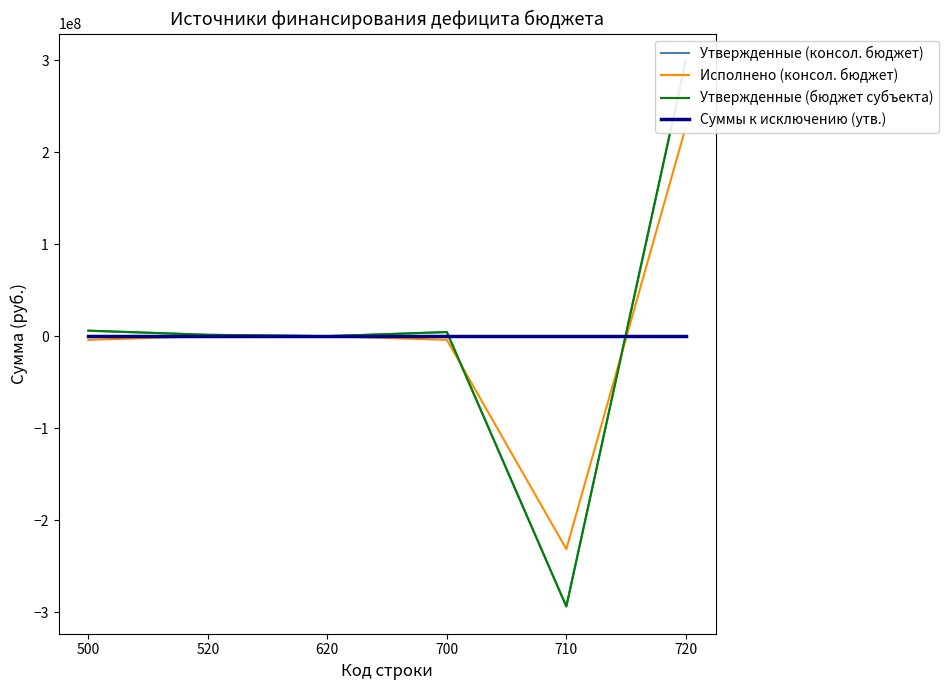

Between which two adjacent categories do Суммы к исключению (утв.) and Утвержденные (консол. бюджет) first intersect?

700 and 710